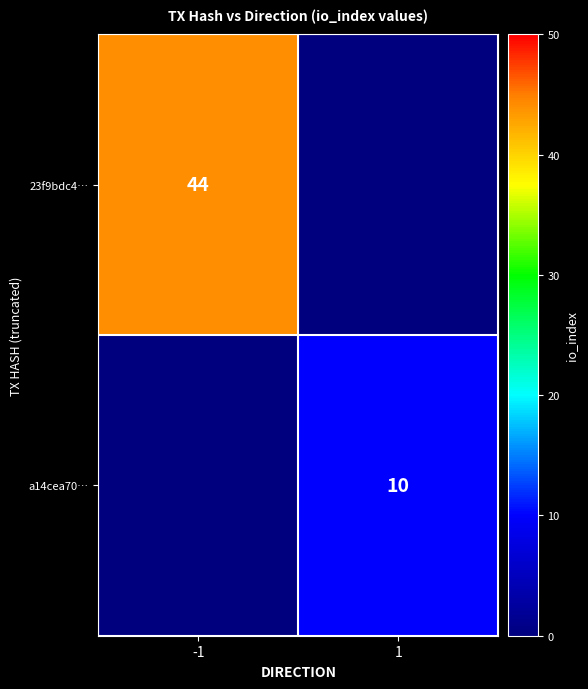

The a14cea70… series shows 10 at 1. True or false?

True